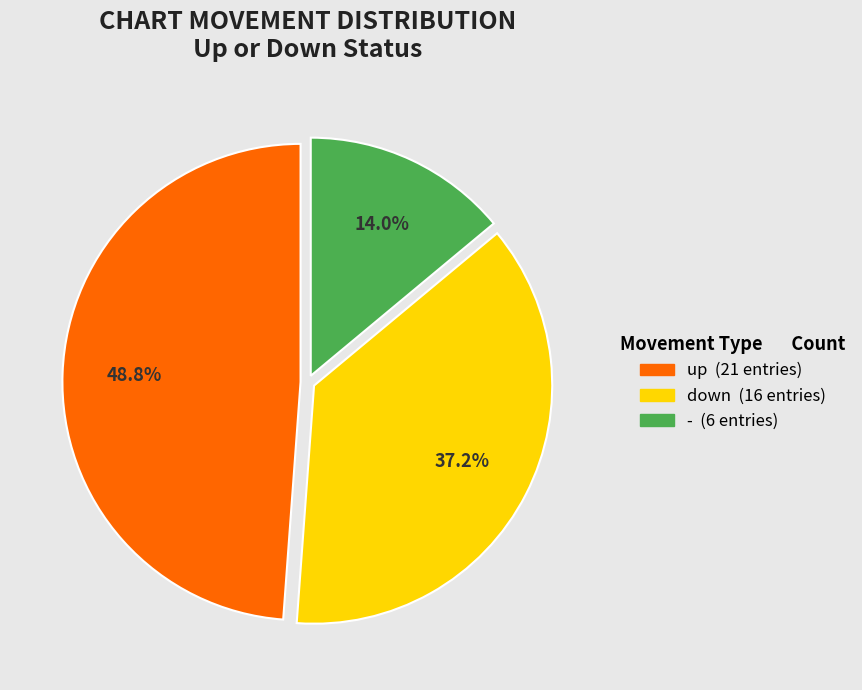

Is - the majority of the pie?

No